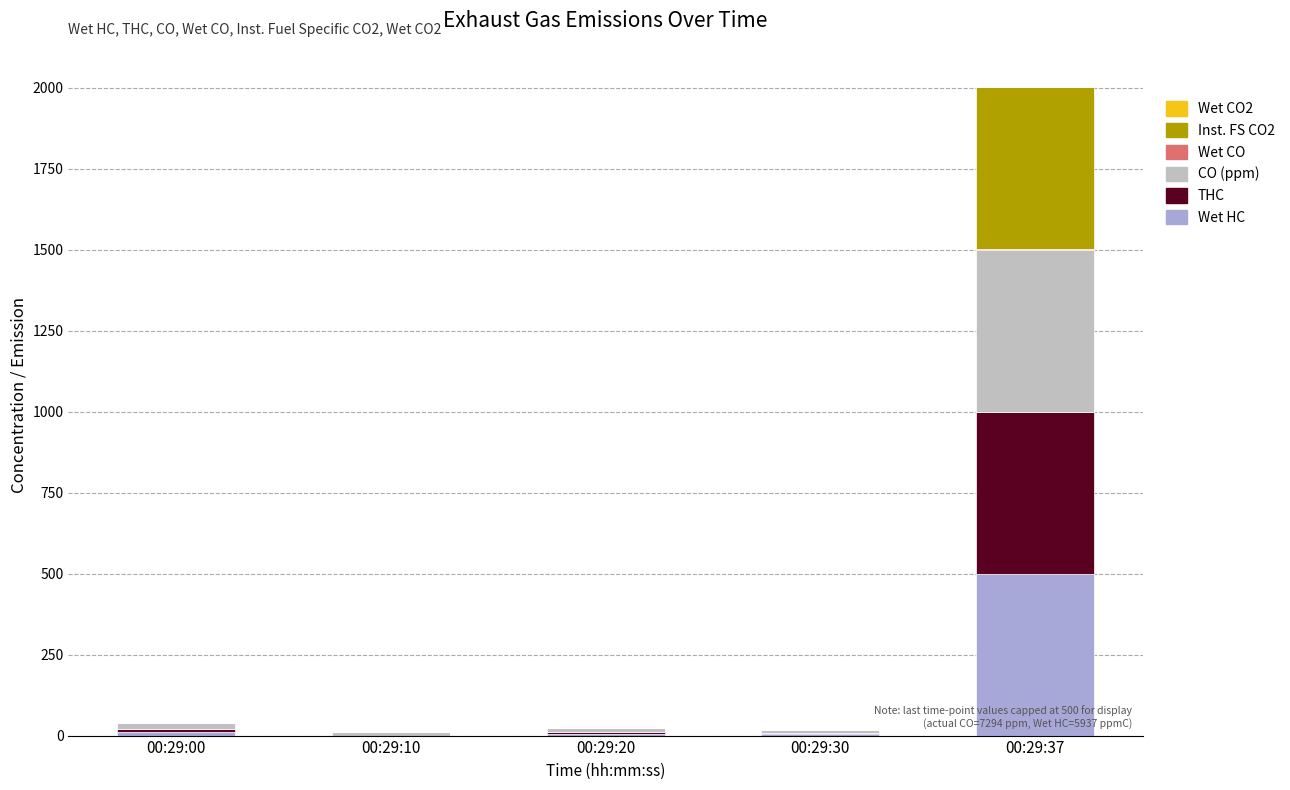

What is the sum of all Wet HC values?

520.5